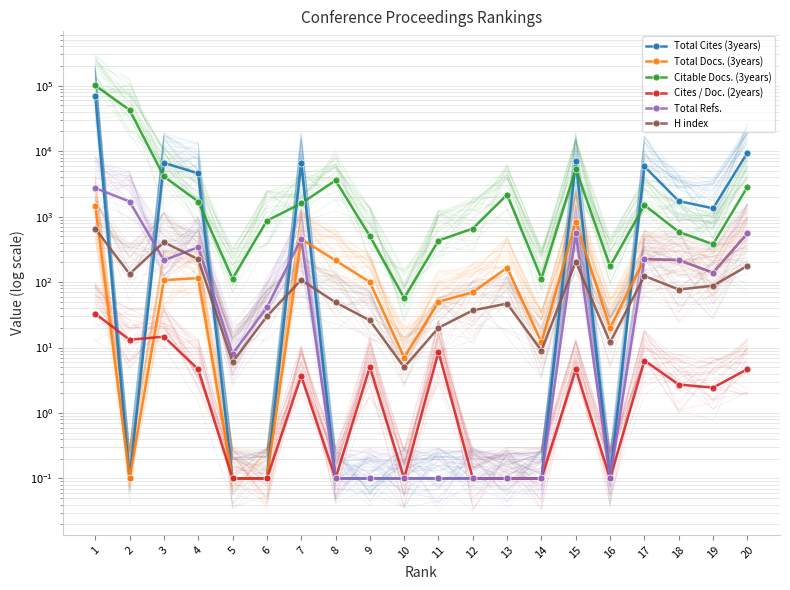

How many lines are shown in the chart?

6